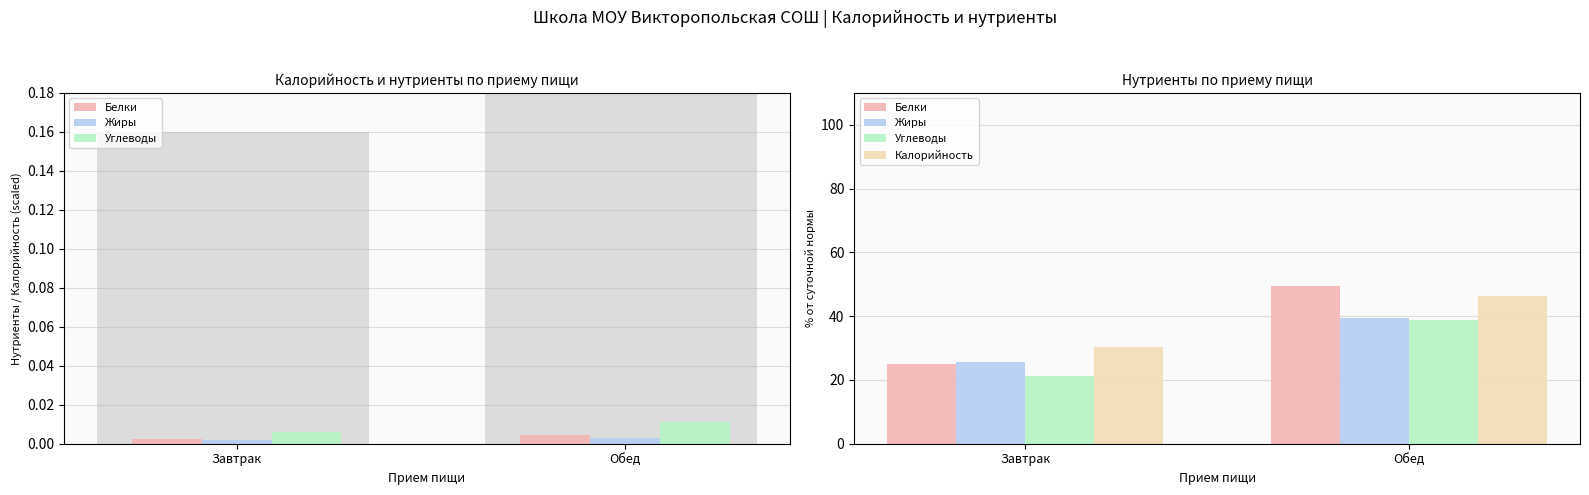

What is the difference between the highest and lowest values at Завтрак?

8.9